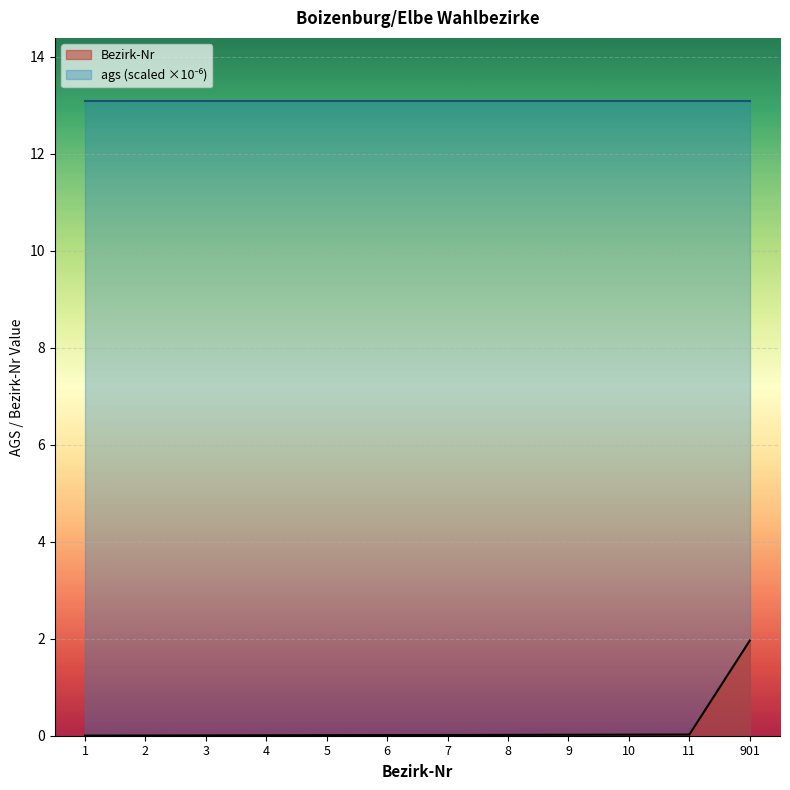

Count the number of data series in this chart.

2